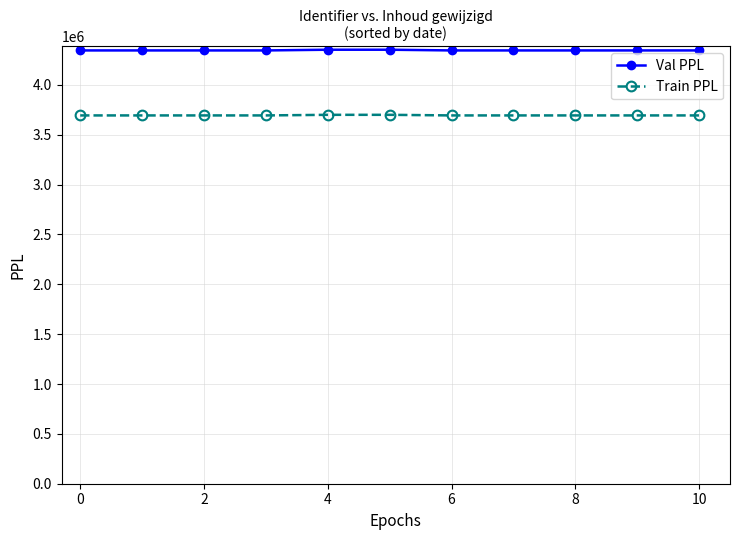

Which series has the largest total across all categories?

Val PPL